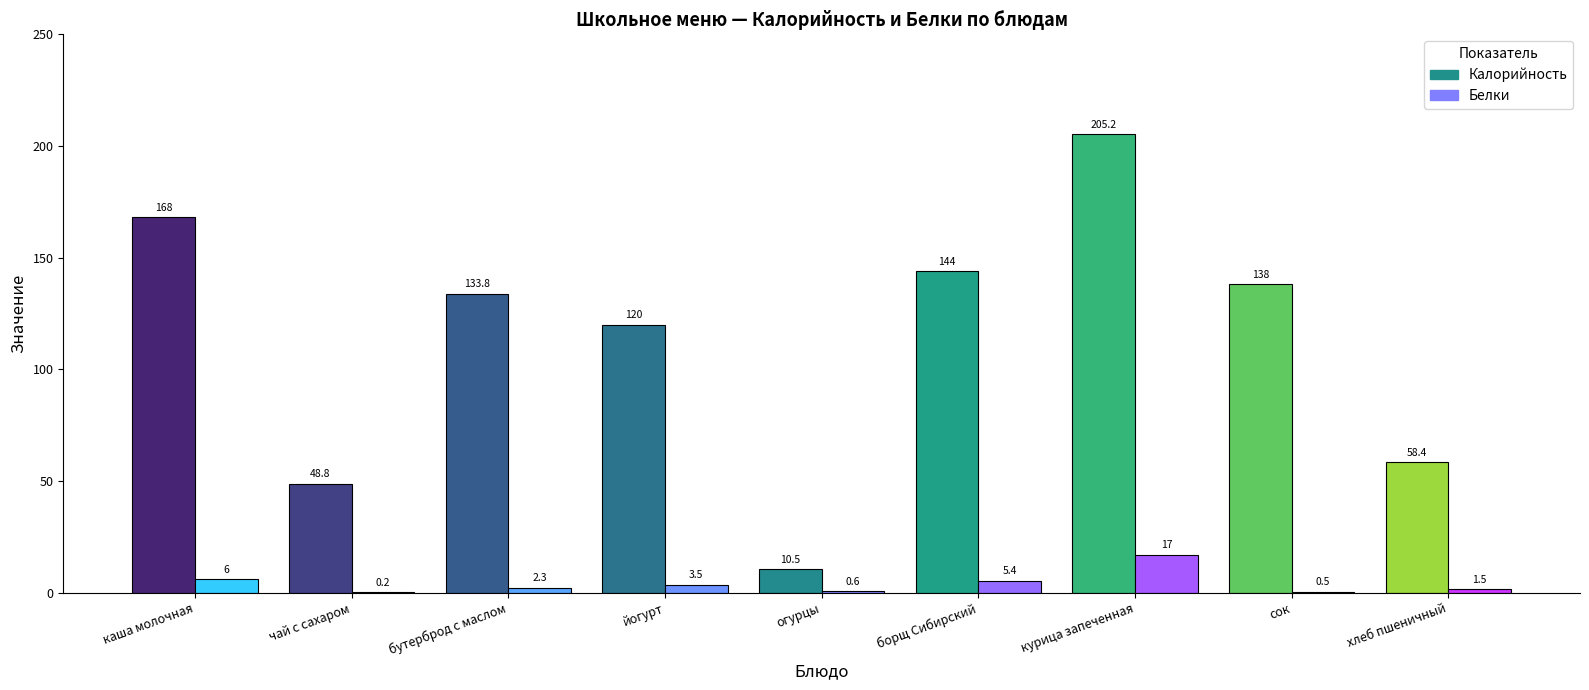

What is the sum of all Белки values?

37.0